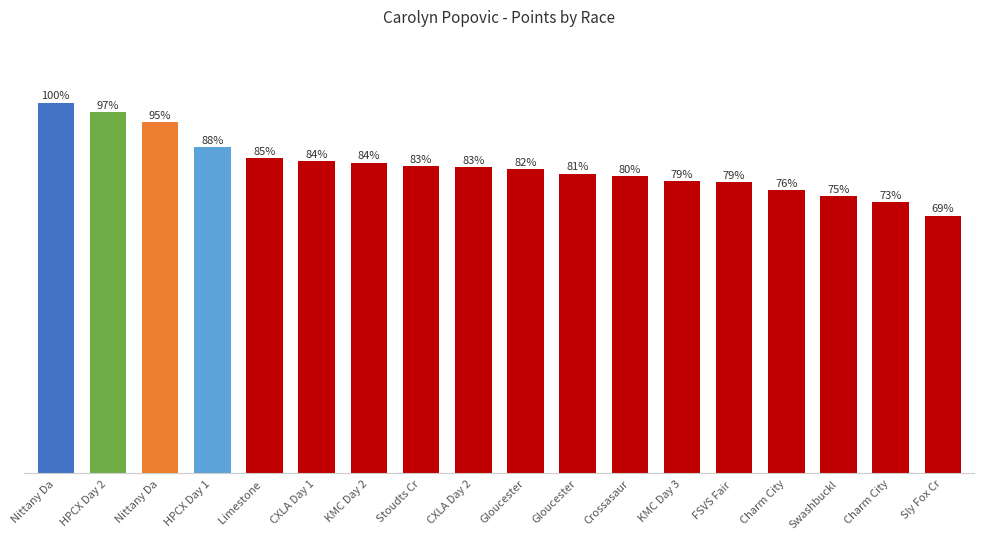

Approximately how many times larger is the value at FSVS Fair  compared to Limestone ?

0.9